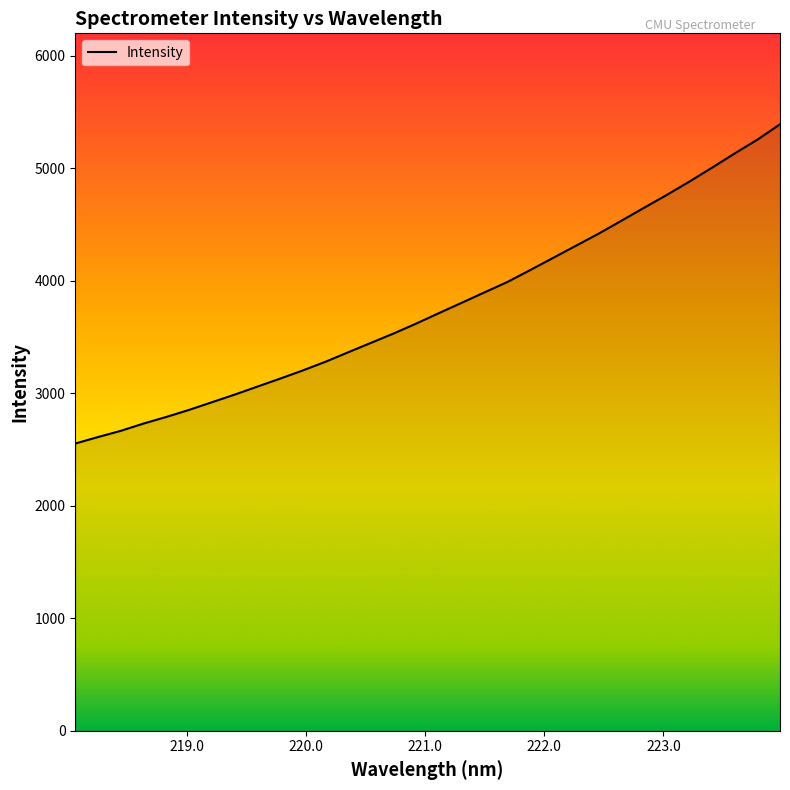

What is the difference between the maximum and minimum values?

2837.8